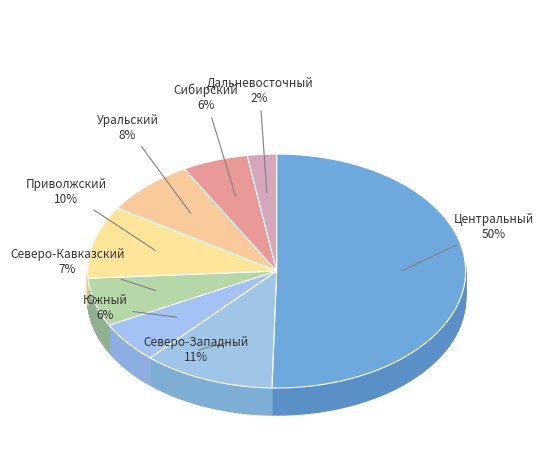

What percentage is the Дальневосточный slice, to the nearest percent?

2%